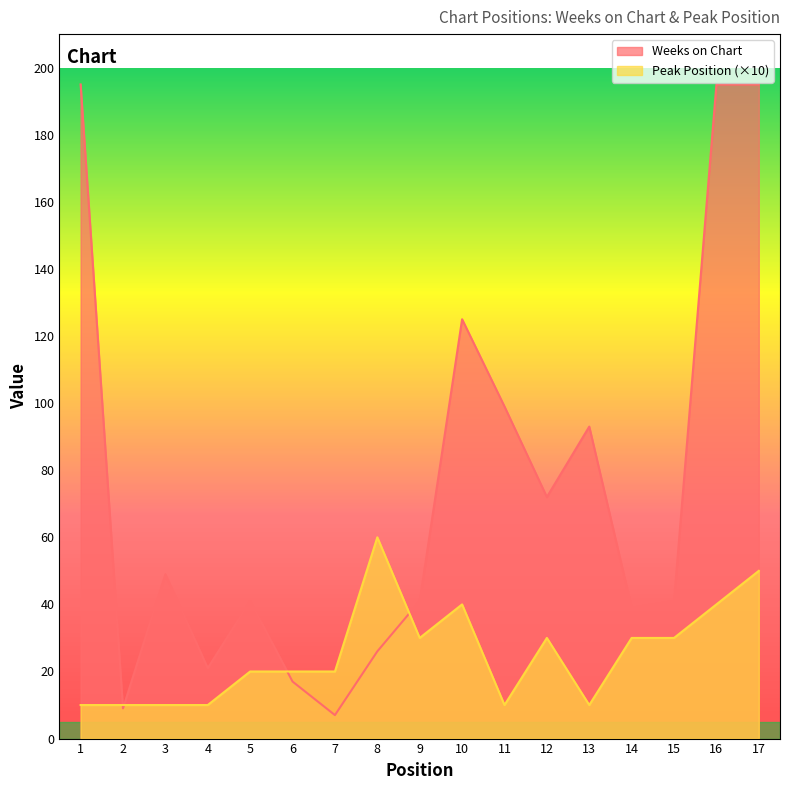

Rank the series by their maximum value, from highest to lowest.

Weeks on Chart, Peak Position (×10)